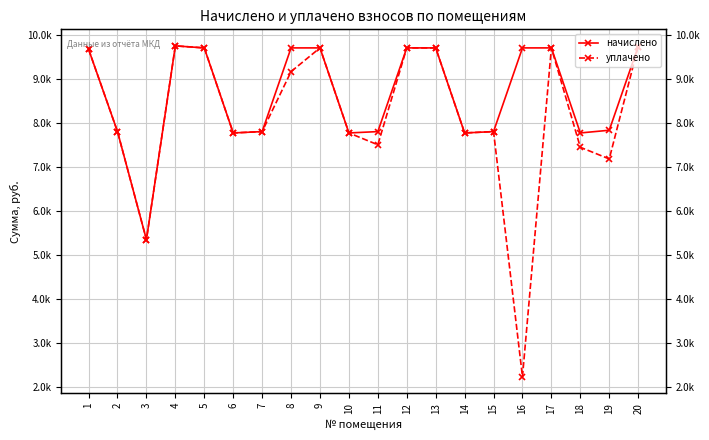

How many data points in начислено are above 9676?

10